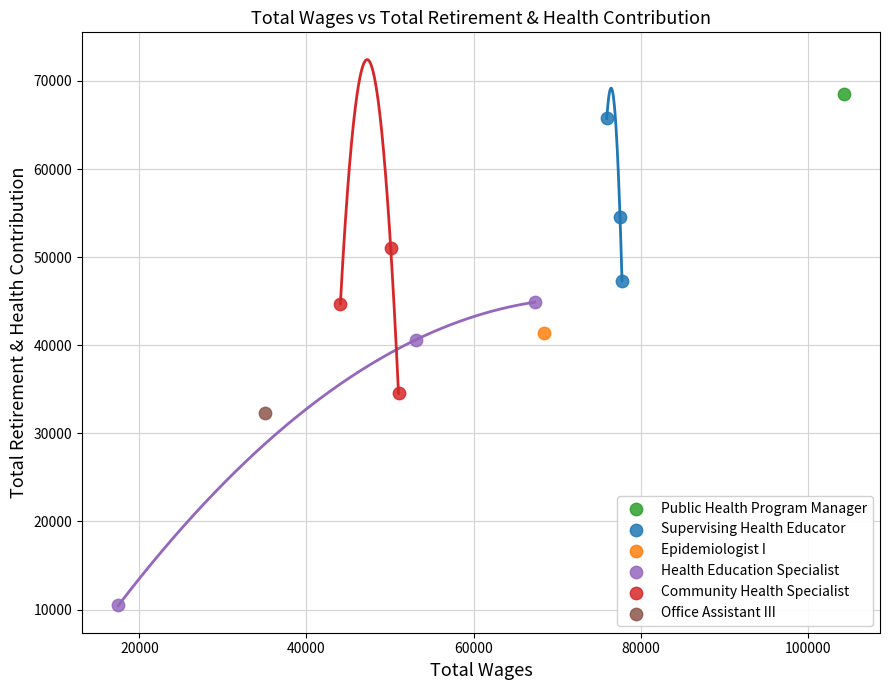

Which series contains the lowest Y value?

Health Education Specialist